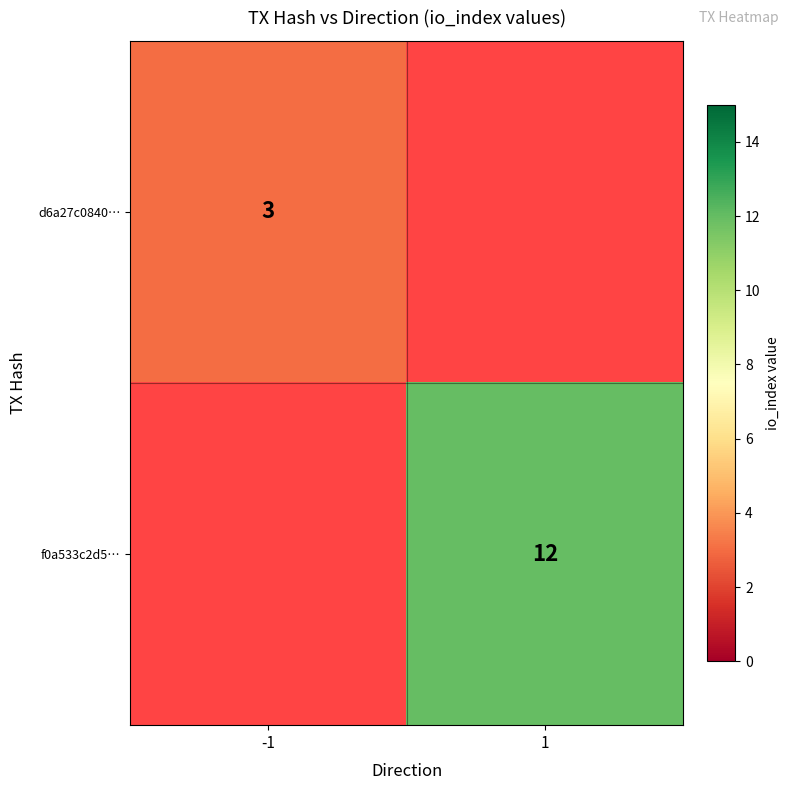

The d6a27c0840… series shows 3 at -1. True or false?

True